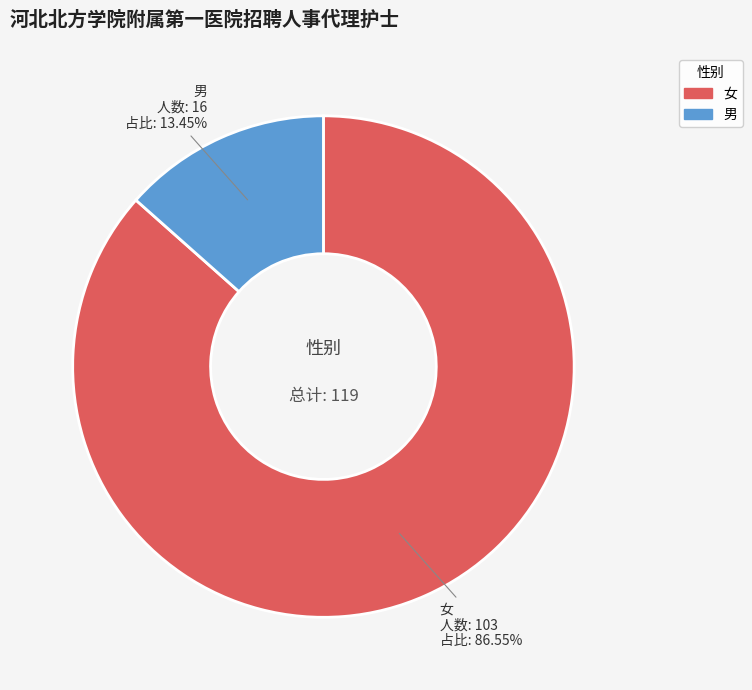

To the nearest percent, what percentage of the pie is 女?

87%